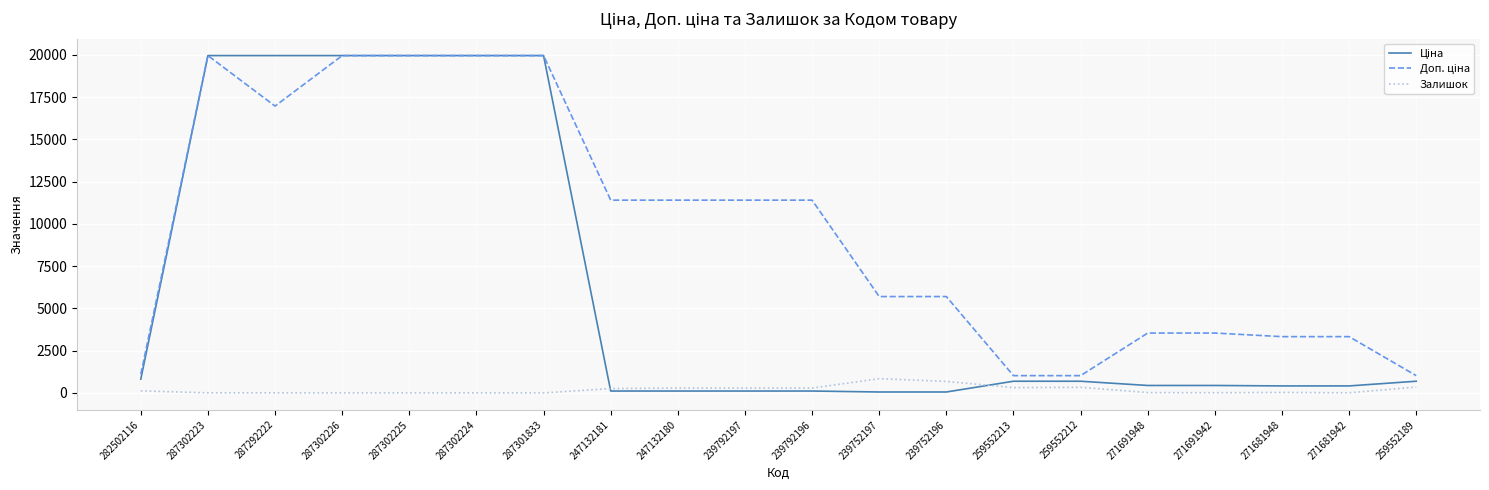

What is the highest value of the Залишок series?

845.0